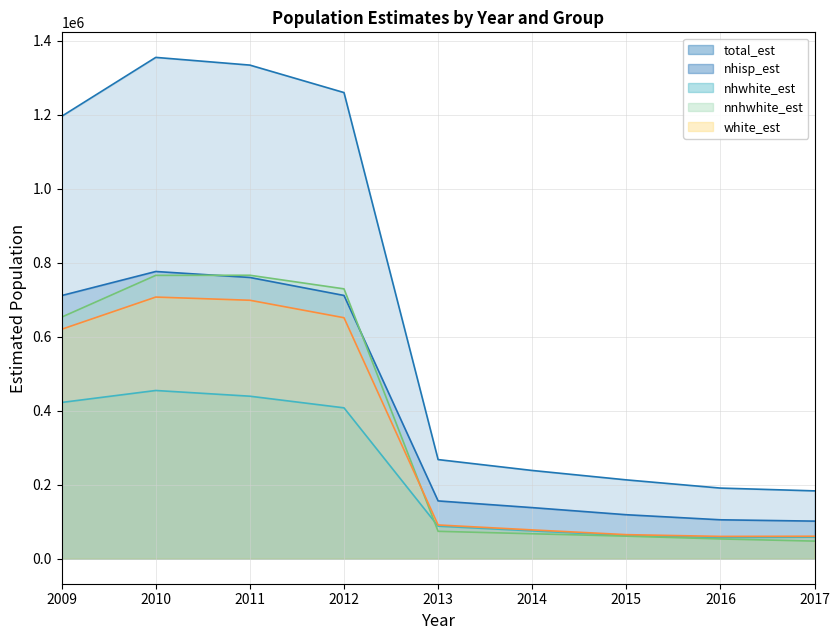

At how many categories does at least one series exceed 75945?

9